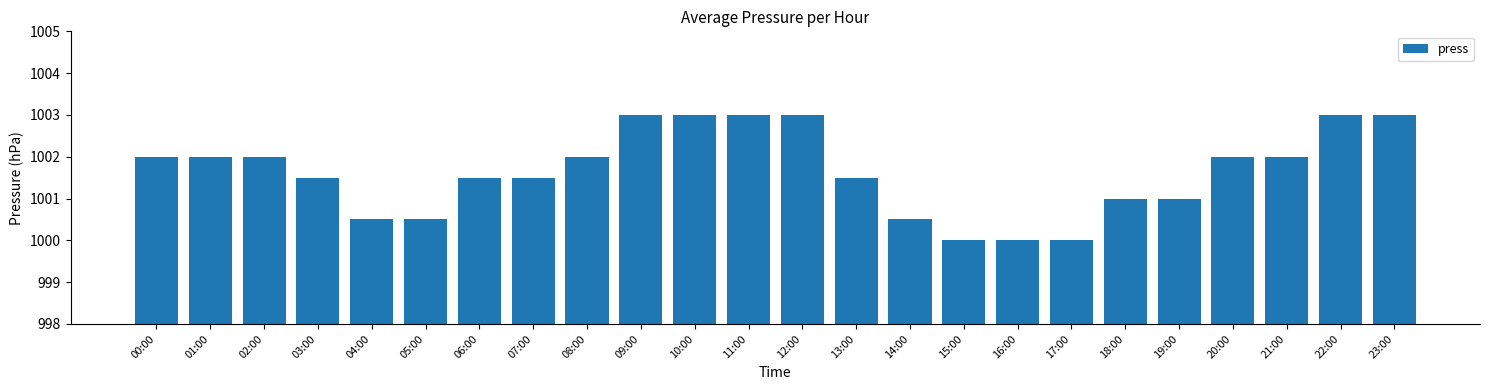

What is the value of the 20th bar from the left?

1001.0